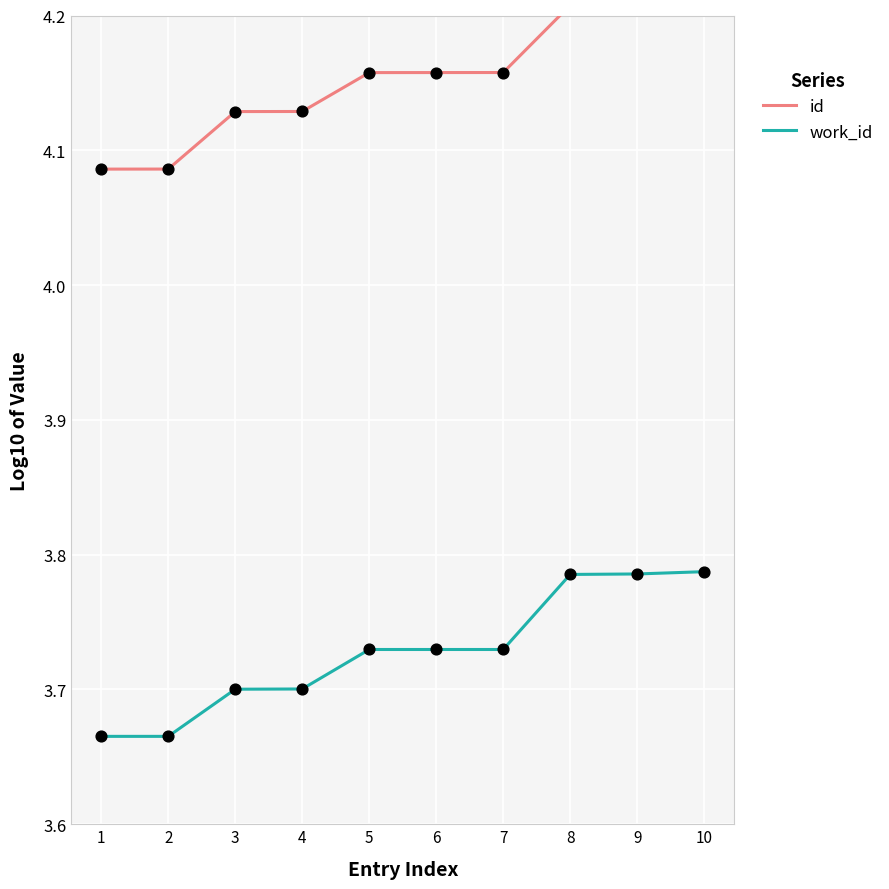

Which series has the widest spread of Y values?

id